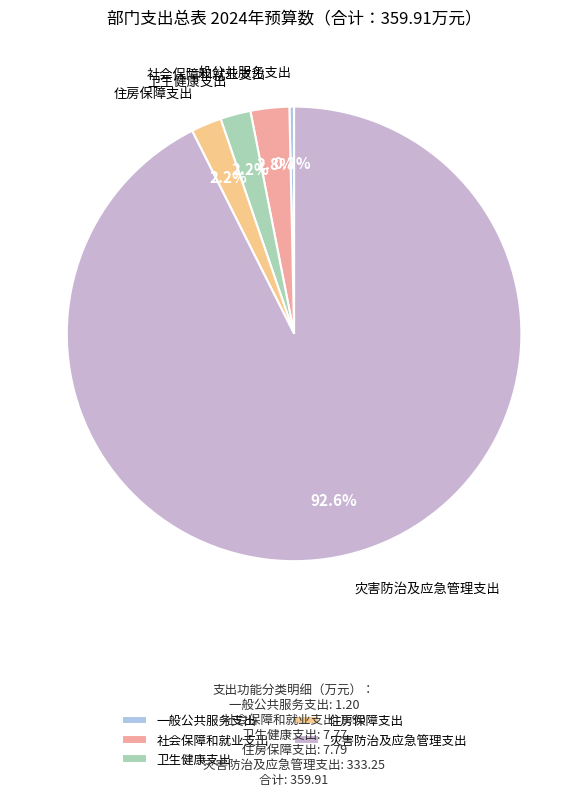

Does any single category account for the majority?

Yes